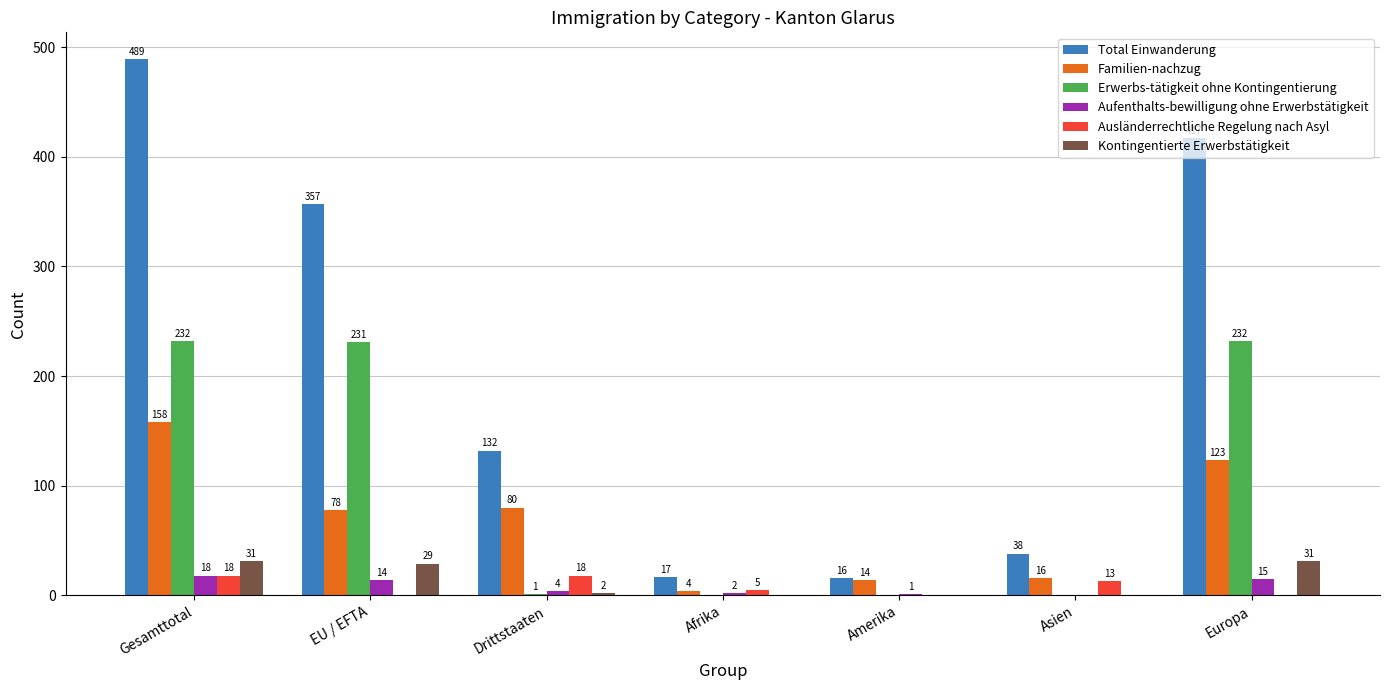

What are all the series names shown in the legend?

Total Einwanderung, Familien-nachzug, Erwerbs-tätigkeit ohne Kontingentierung, Aufenthalts-bewilligung ohne Erwerbstätigkeit, Ausländerrechtliche Regelung nach Asyl, Kontingentierte Erwerbstätigkeit